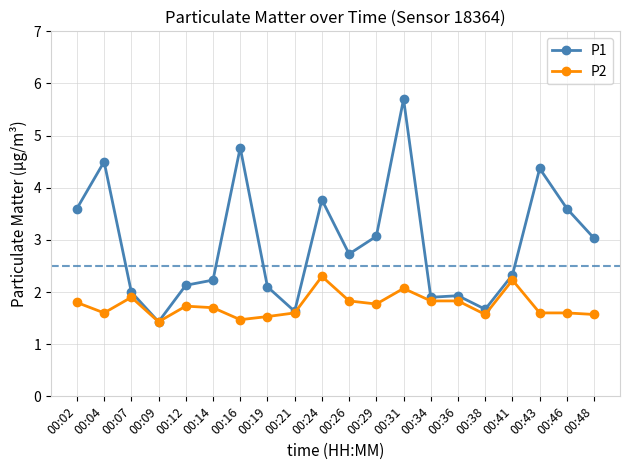

At 00:02, list the series in order from smallest to largest.

P2, P1